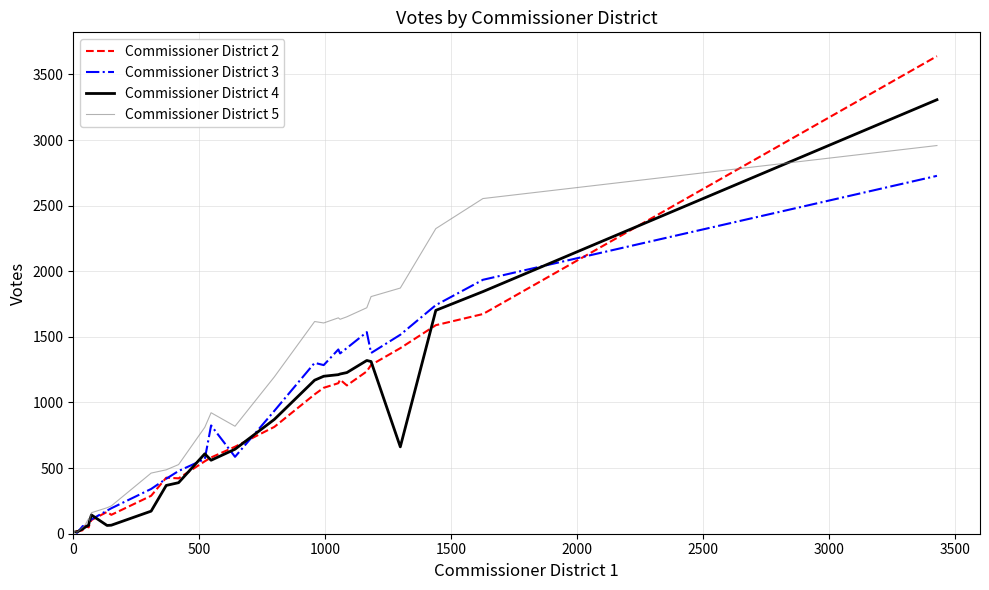

Rank the series by their maximum value, from lowest to highest.

Commissioner District 3, Commissioner District 5, Commissioner District 4, Commissioner District 2